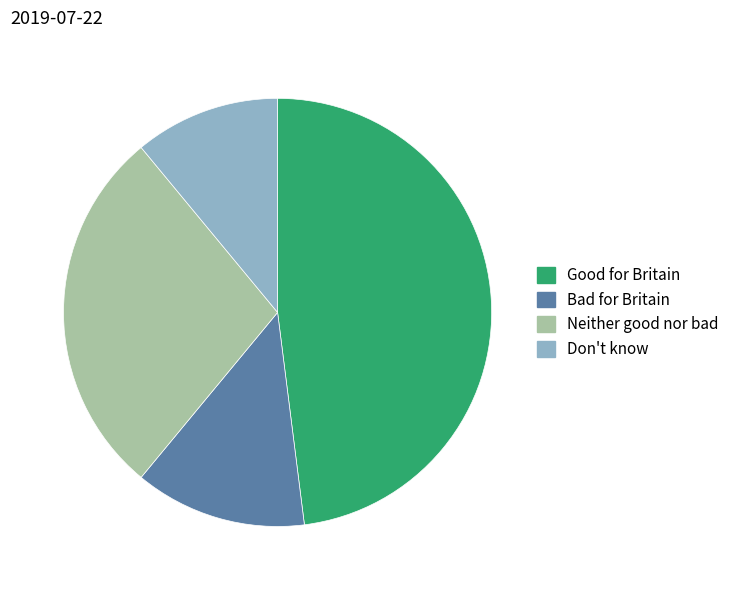

Between Good for Britain and Neither good nor bad, which is larger?

Good for Britain